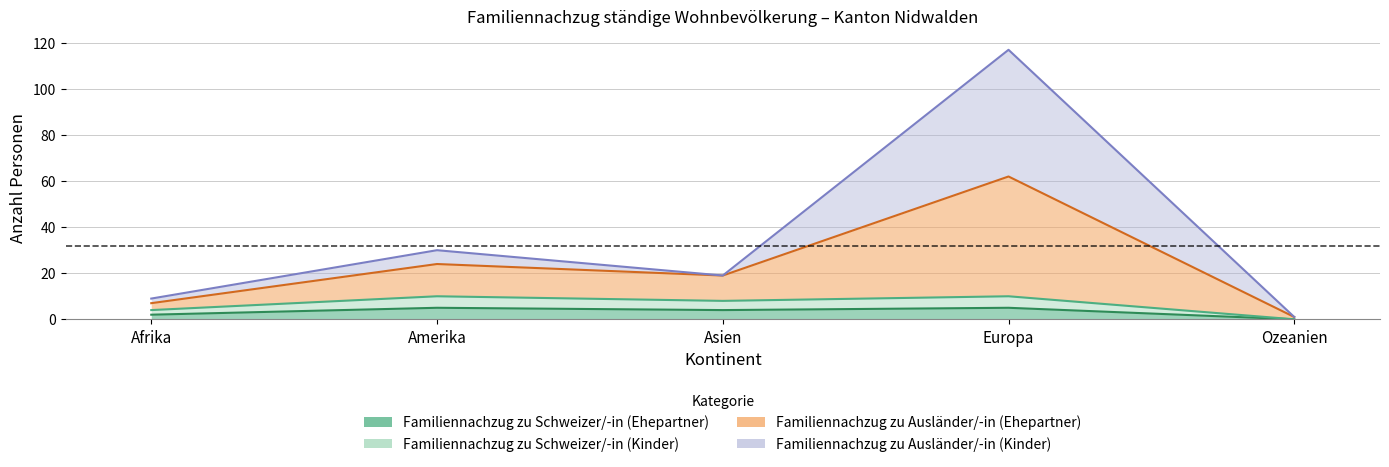

How many Familiennachzug zu Schweizer/-in (Ehepartner) values are between 2 and 5?

4